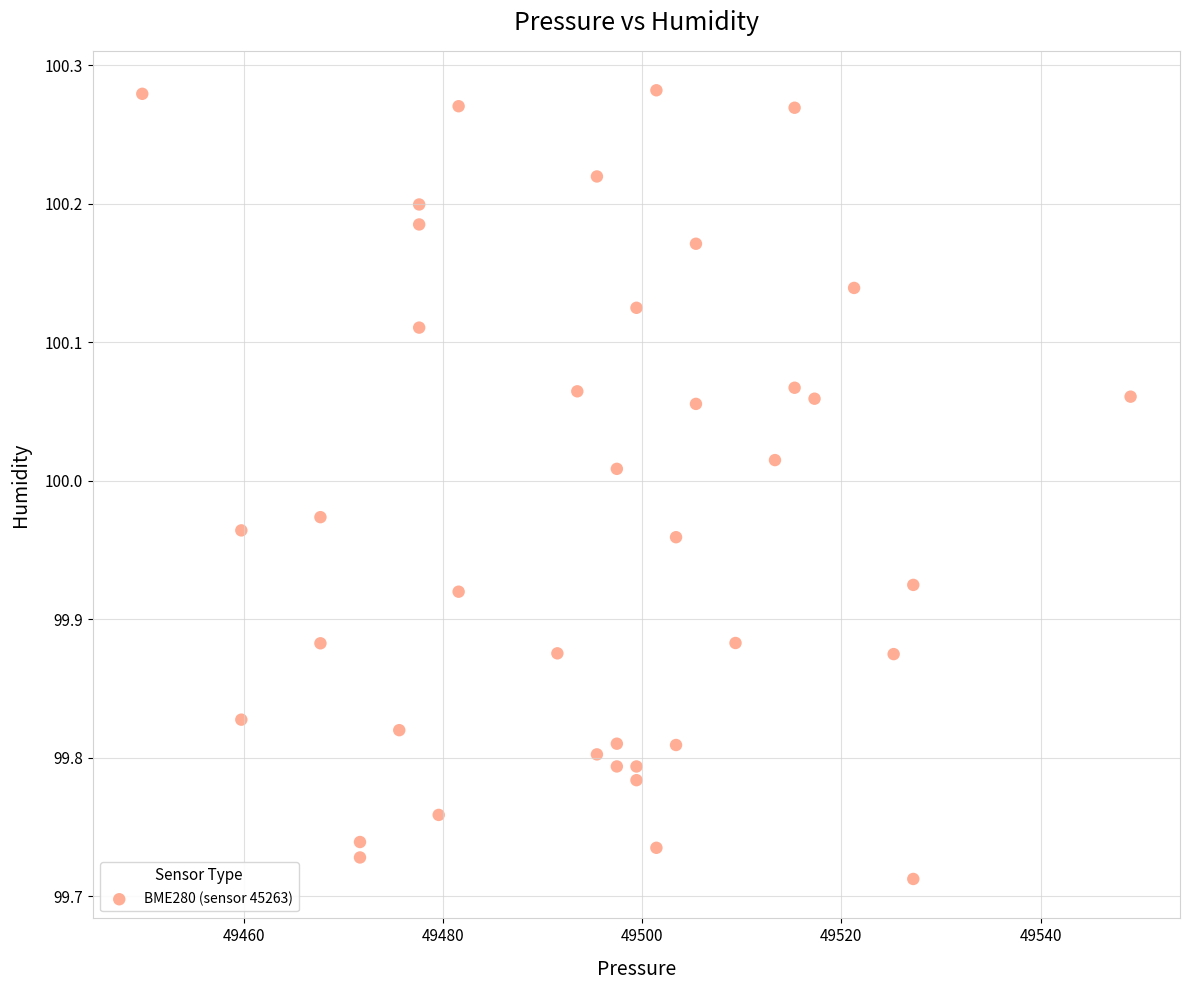

What is the range of X values (max minus min)?

99.2